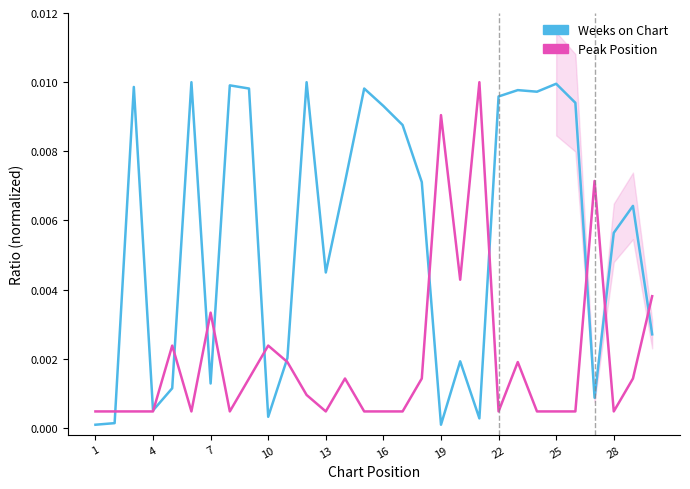

At which category does the chart reach its minimum across all series?

1